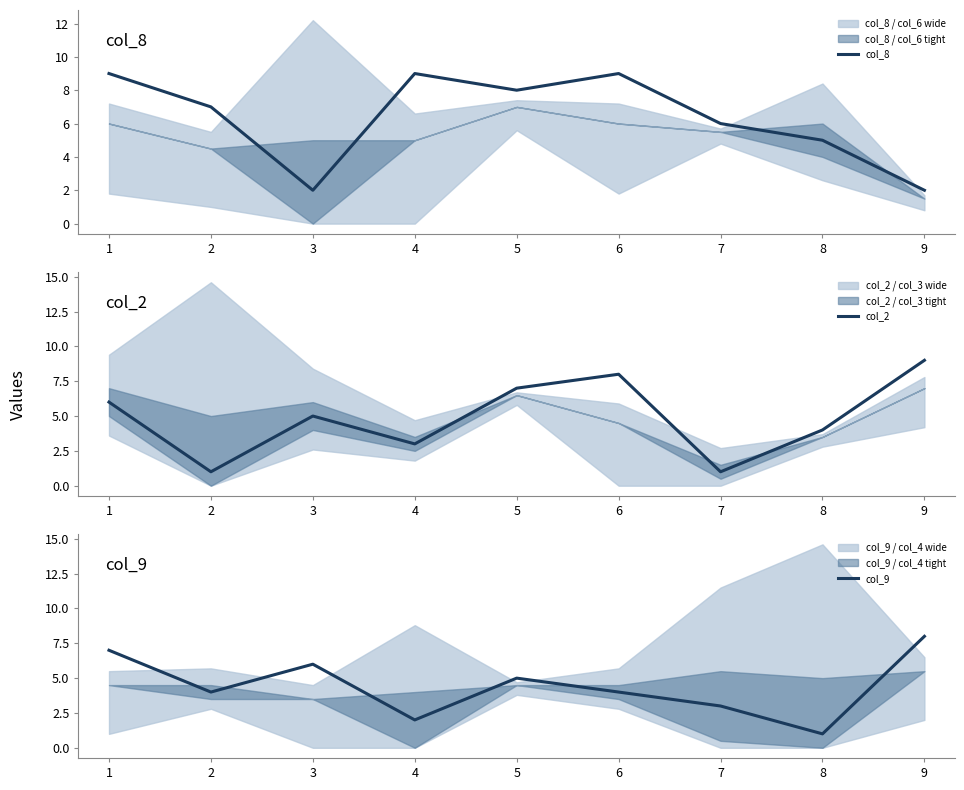

Between which two adjacent categories do col_9 and col_8 first intersect?

2 and 3